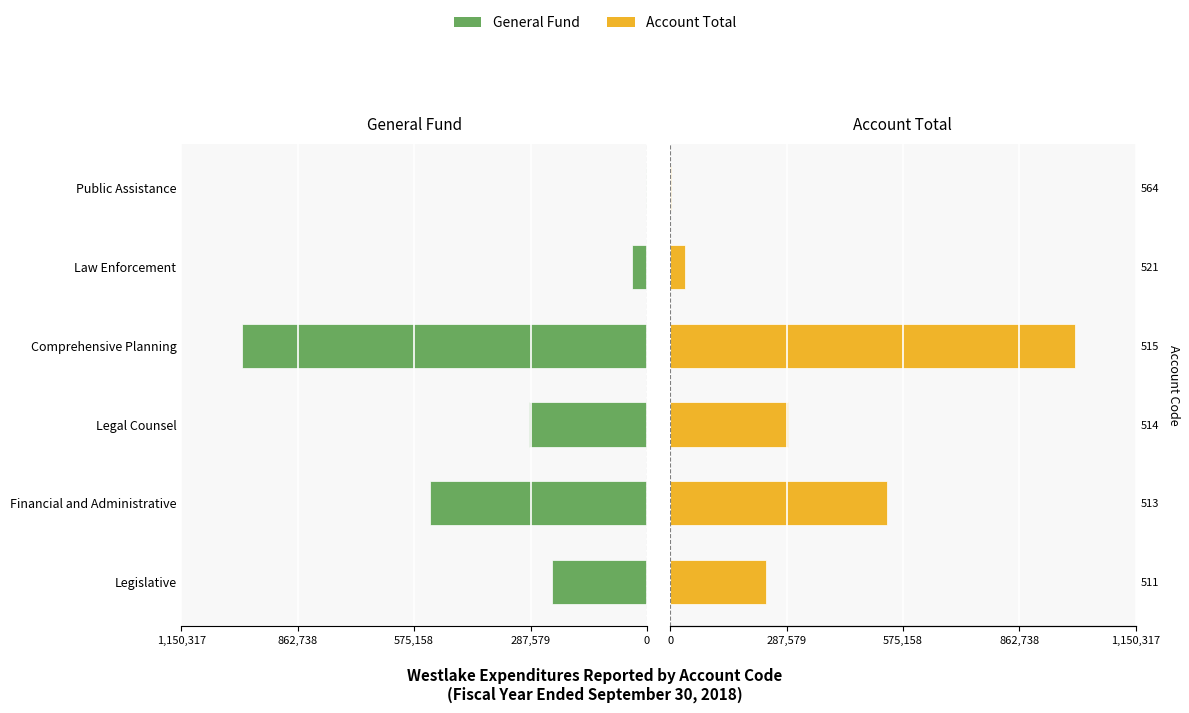

How many categories are shown in the chart?

6